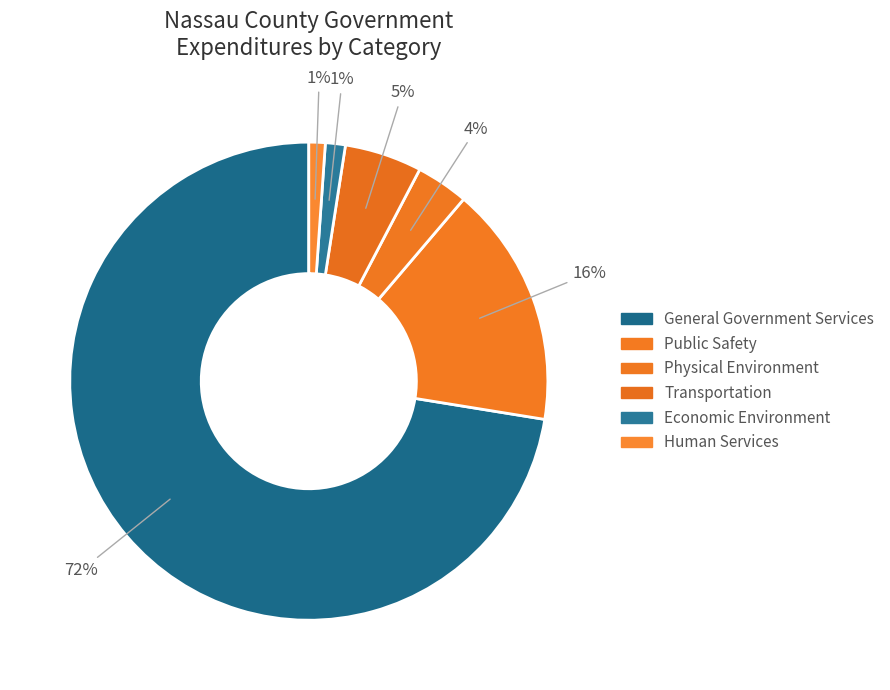

To the nearest percent, what is the difference between the Physical Environment and General Government Services slice percentages?

69%